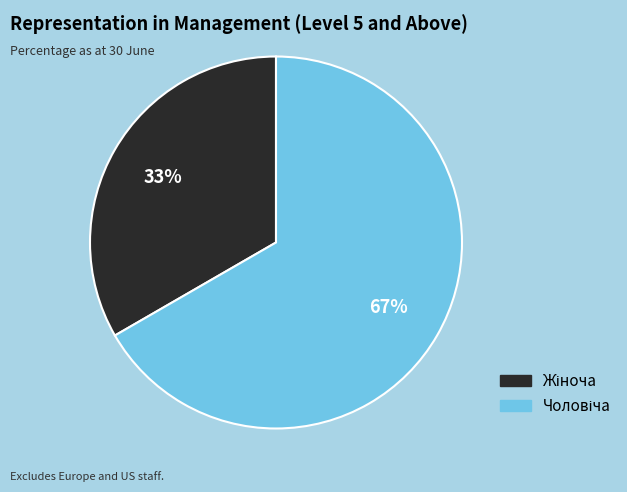

Is there a majority slice in this chart?

Yes